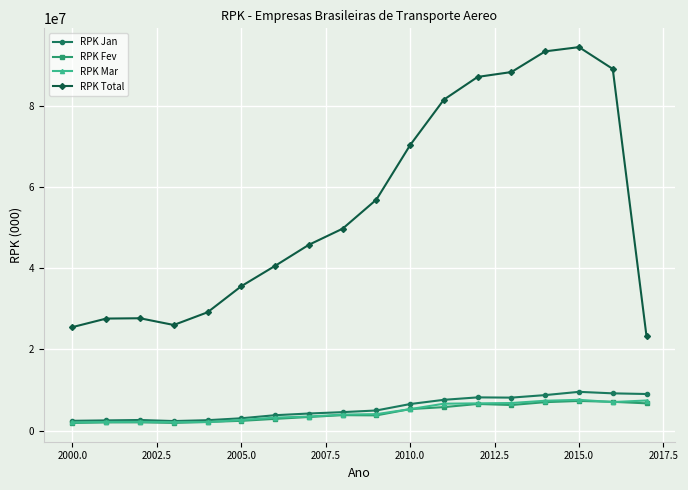

In RPK Fev, how many points are lower than both neighbors (excluding endpoints)?

3